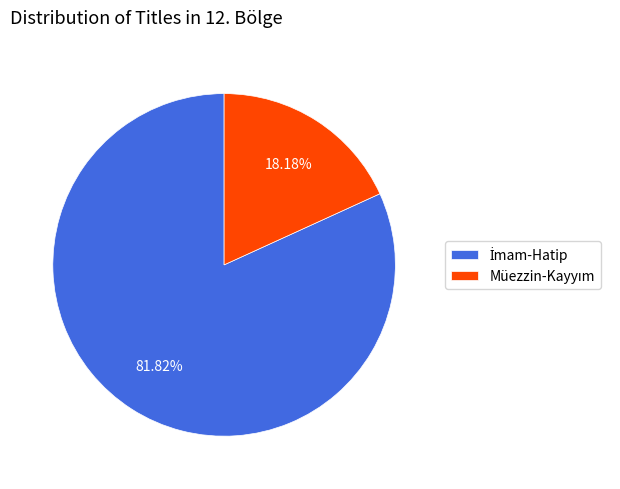

Does any single category account for the majority?

Yes